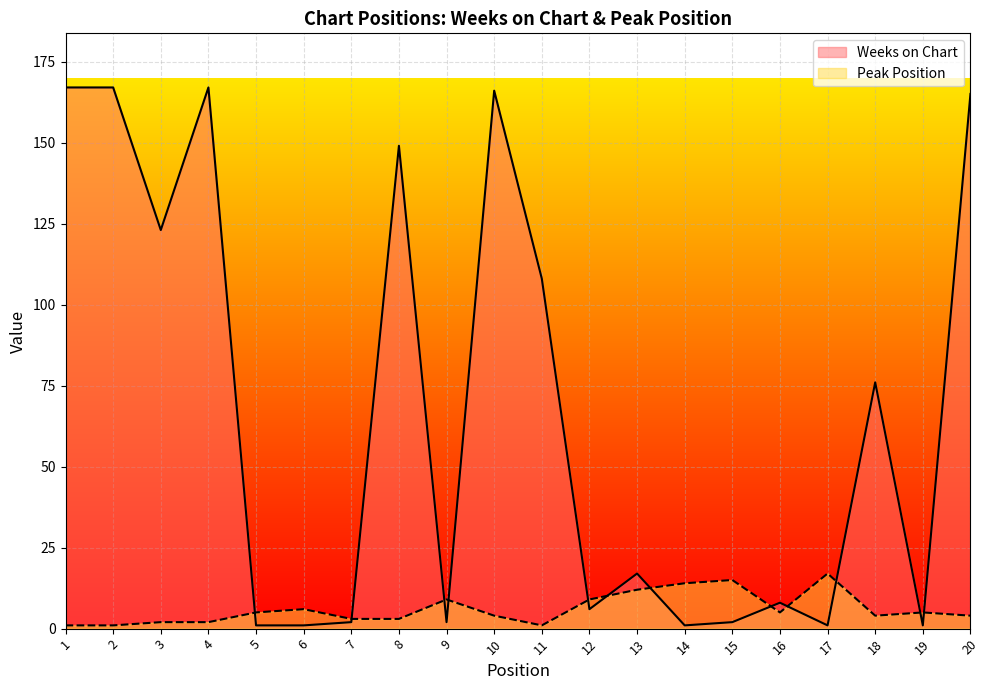

What is the average value of the Peak Position series?

6